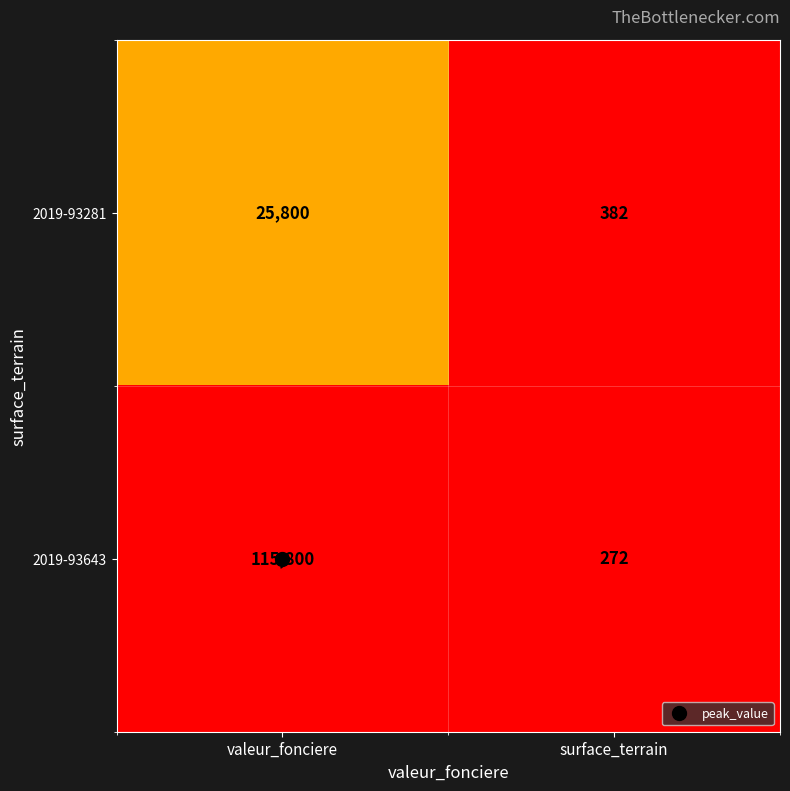

Is it true that 2019-93643 equals 115800 at valeur_fonciere?

True